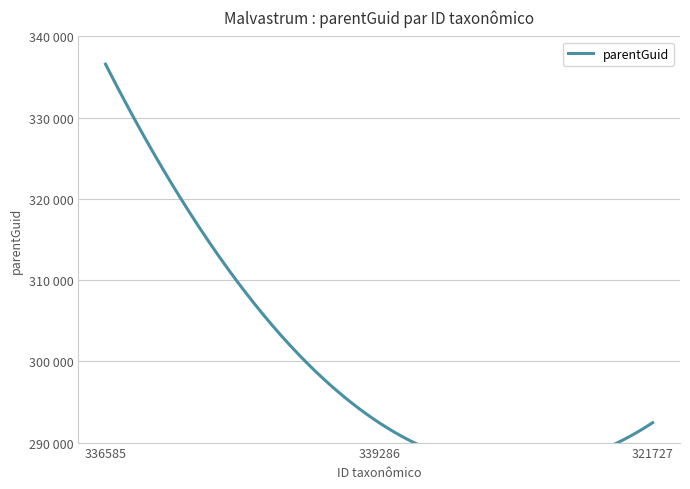

Rank the categories by value from lowest to highest.

339286, 321727, 336585